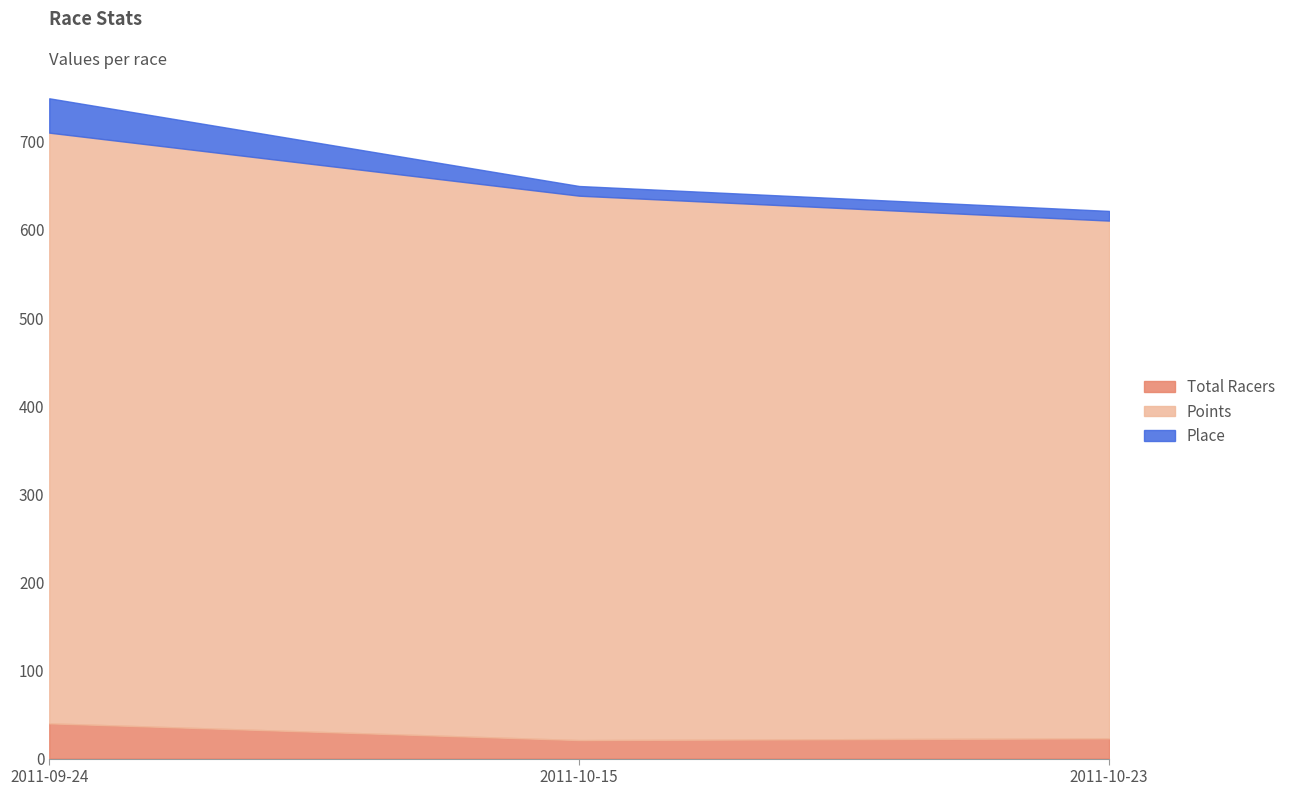

Is the value of Place at 2011-10-15 greater than the value of Points at 2011-09-24?

No